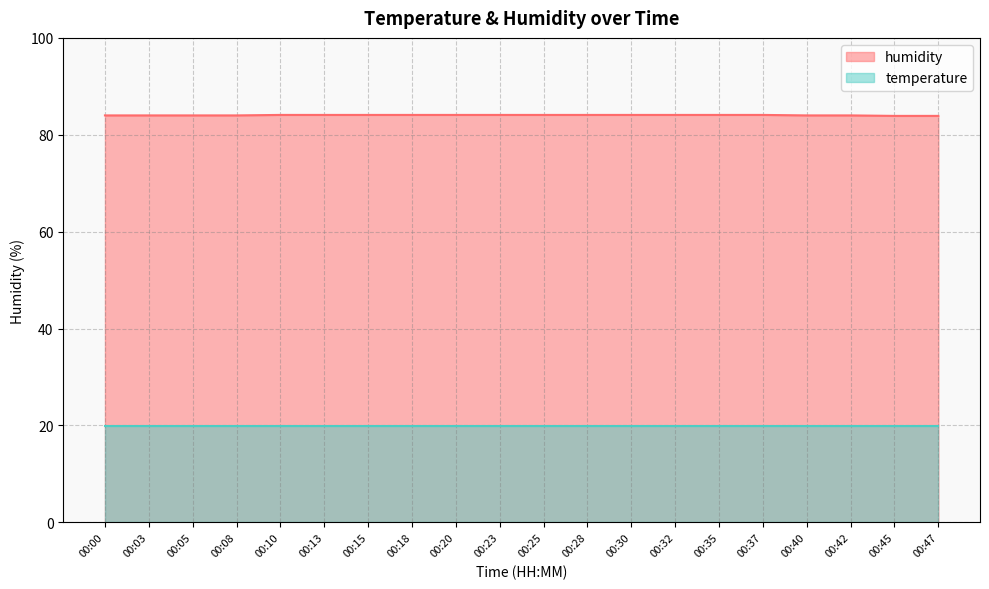

The chart shows a value of 132.7 at 00:00. True or false?

False